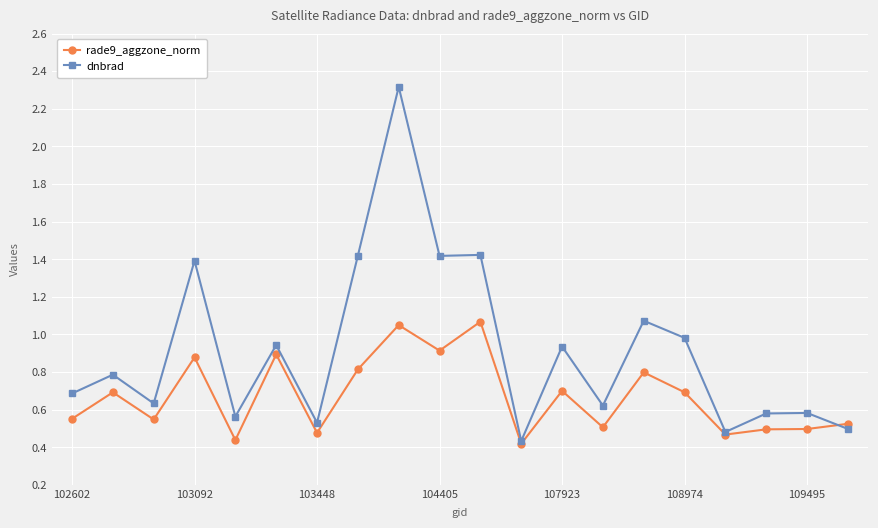

What is the maximum value shown in the chart?

2.3